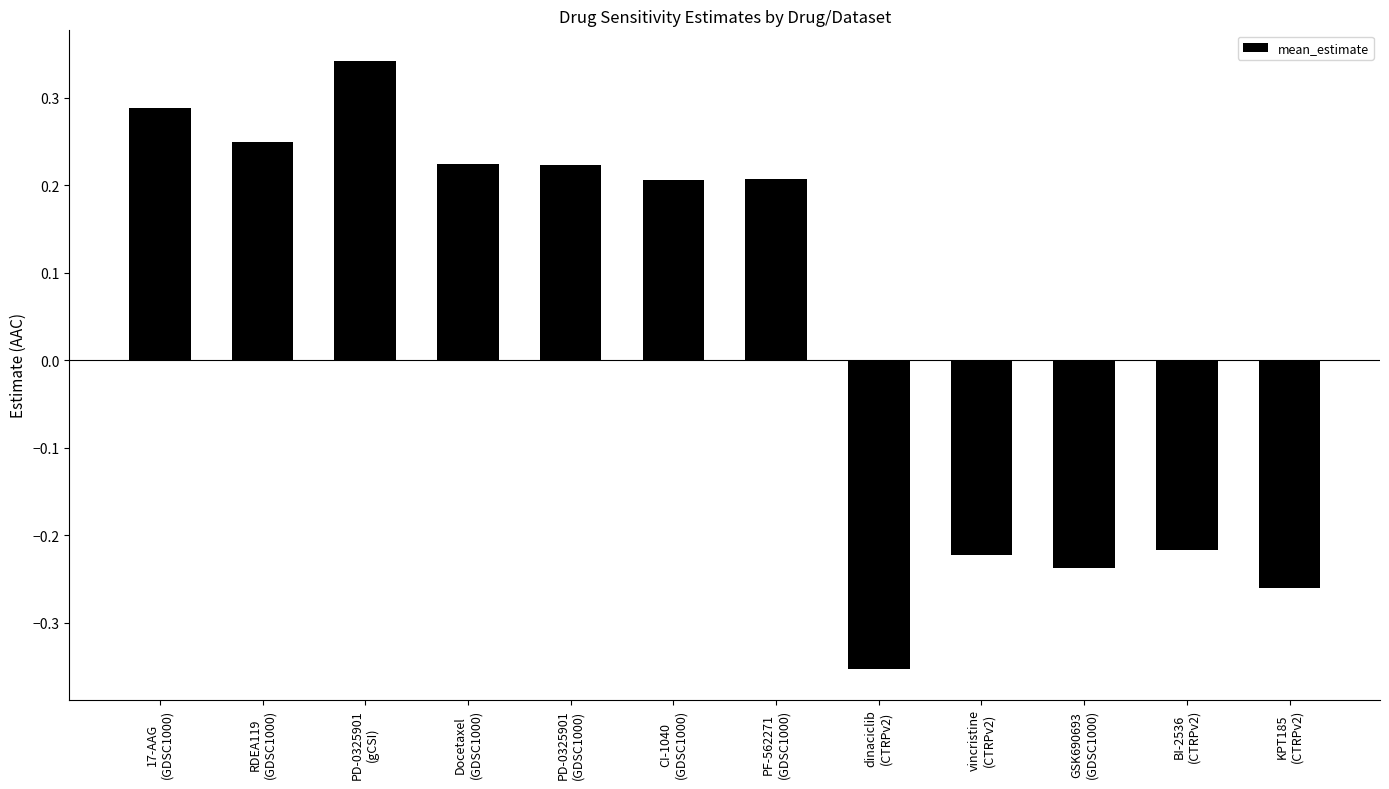

What is the difference between the maximum and minimum values?

0.7